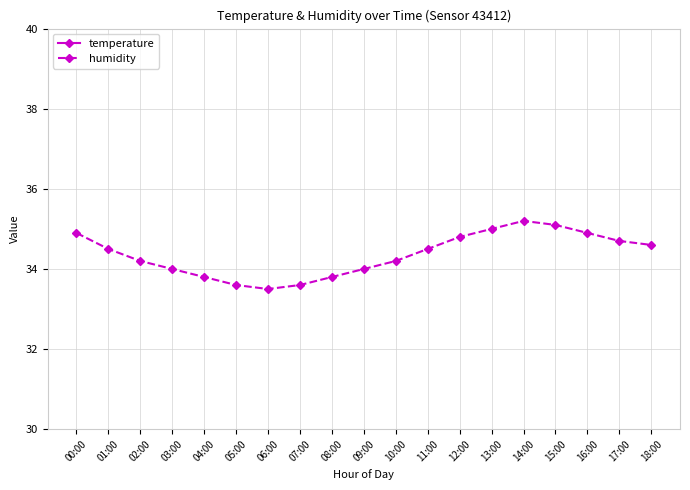

What is the sum of all humidity values?

652.9